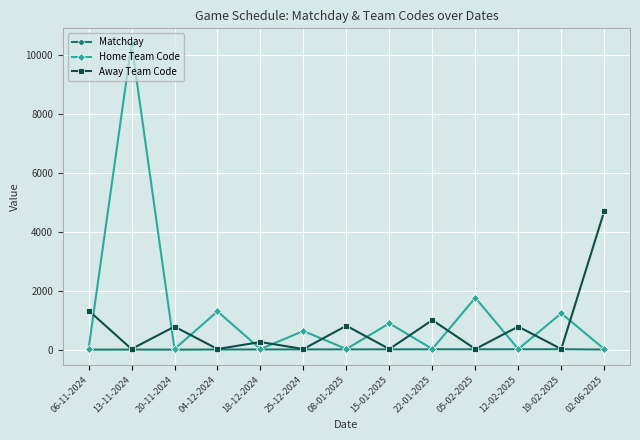

What is the total value across all series at 19-02-2025?

1266